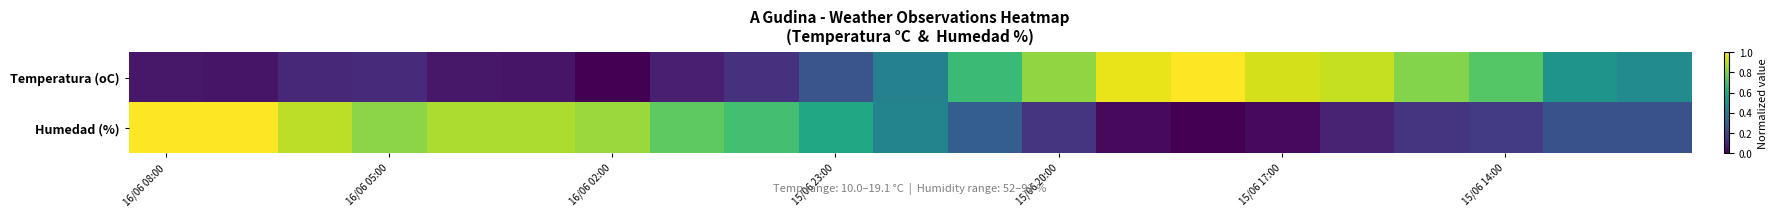

Rank the series by their average value, from highest to lowest.

Humedad (%), Temperatura (oC)